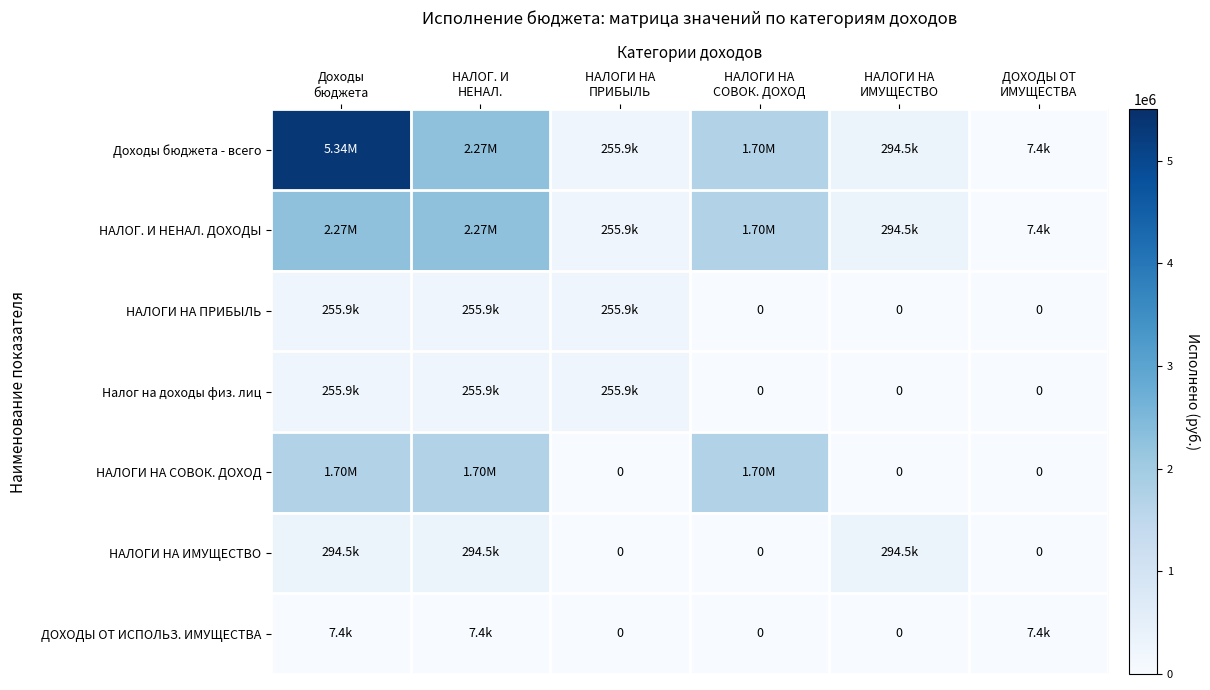

What is the difference between the second highest and second lowest values in the Налог на доходы физ. лиц series?

255859.2